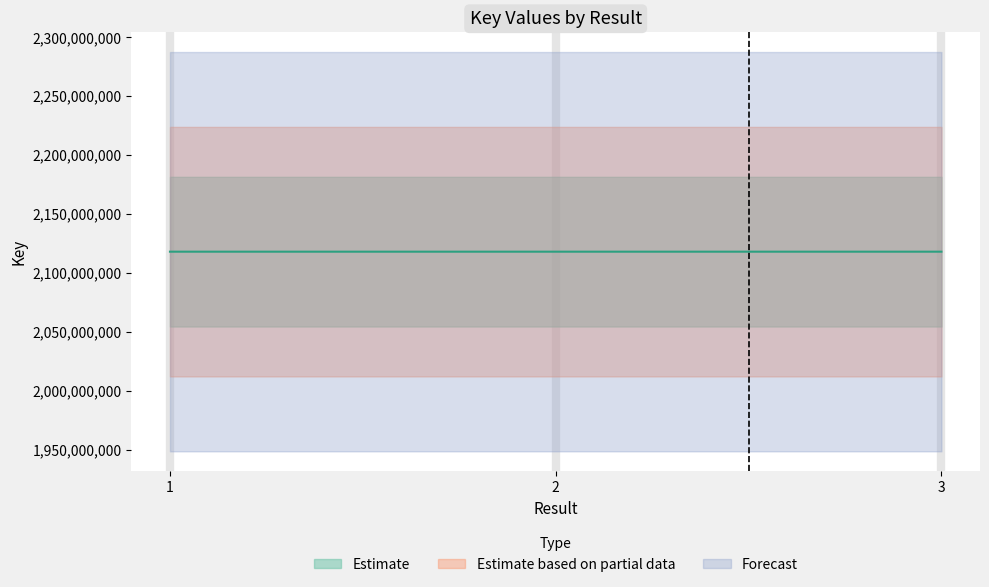

Reading right to left, what are all the values shown in this chart?

3=2117887034	2=2117885071	1=2117882826